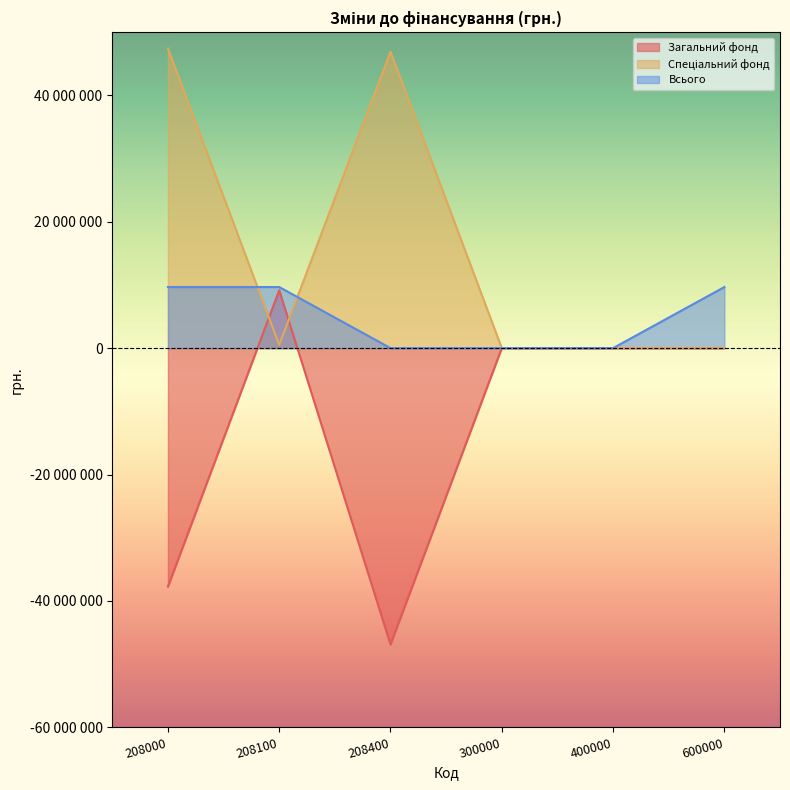

Is it true that Спеціальний фонд equals -16264859 at 400000?

False